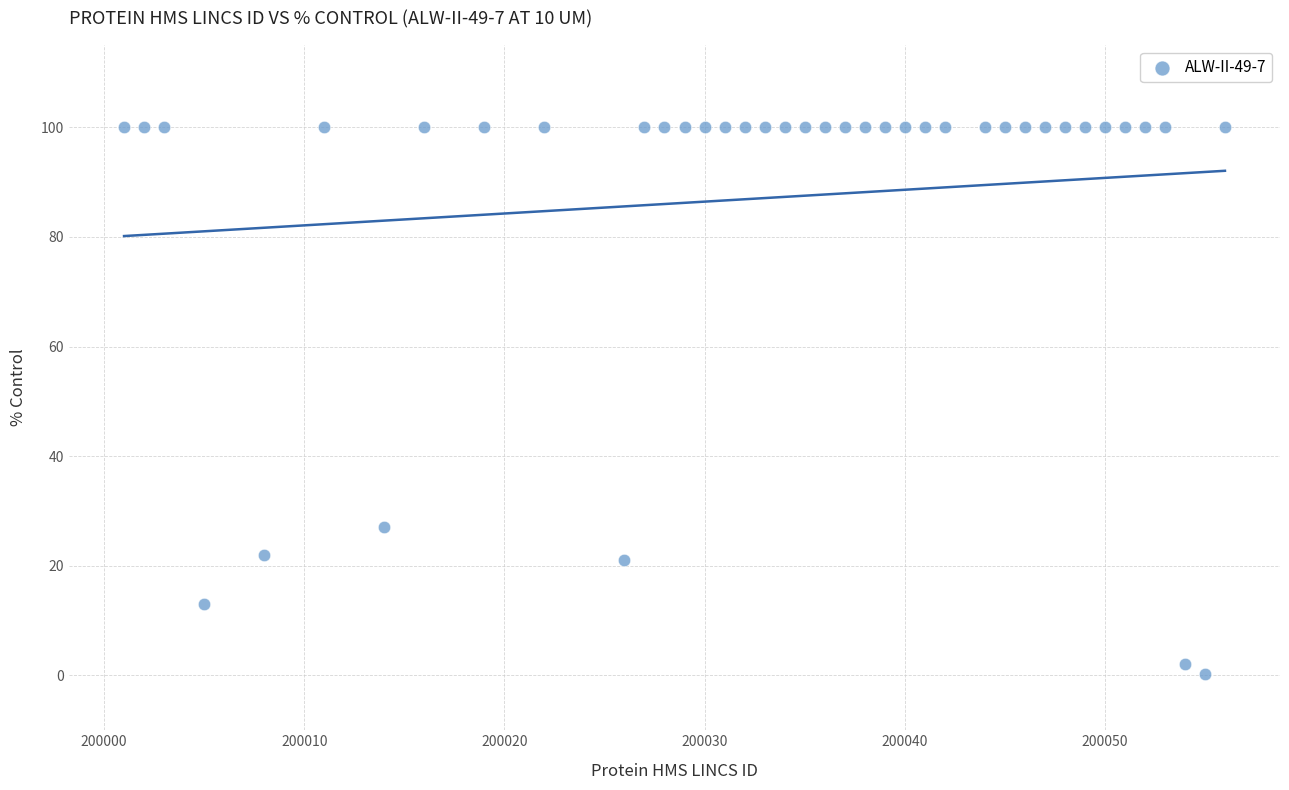

What Y value in the scatter plot is closest to 50?

27.0